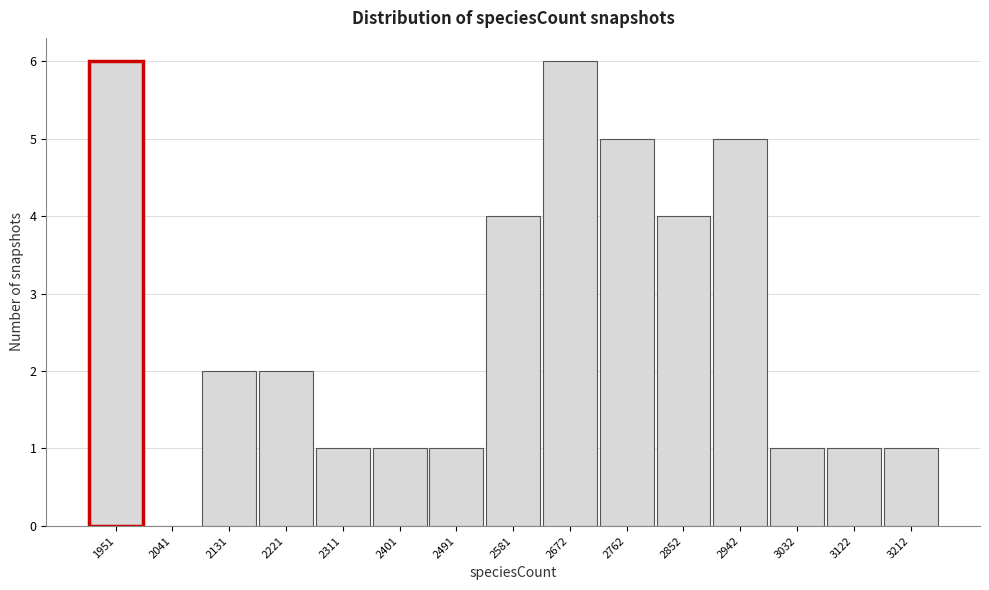

Reading left to right, extract all data points from this chart.

1951=6	2041=0	2131=2	2221=2	2311=1	2401=1	2491=1	2581=4	2672=6	2762=5	2852=4	2942=5	3032=1	3122=1	3212=1